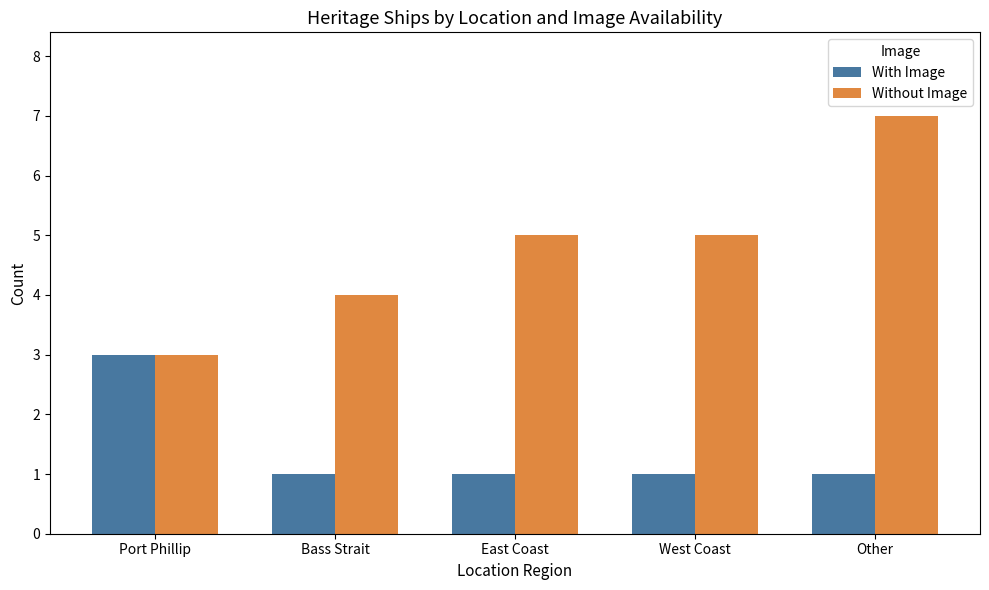

Which label corresponds to the largest value in the chart?

Other